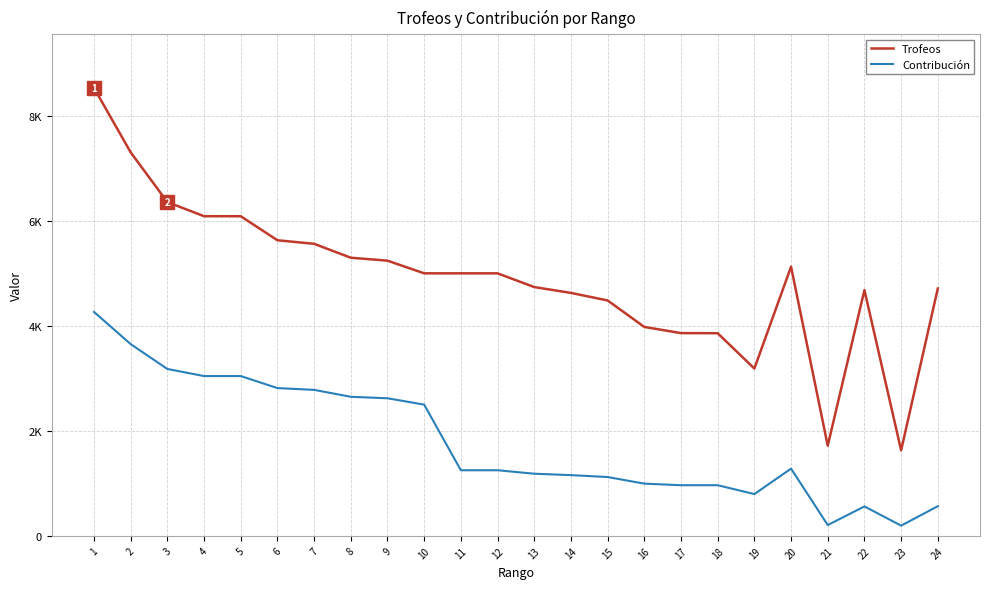

Does the chart have visible grid lines?

Yes